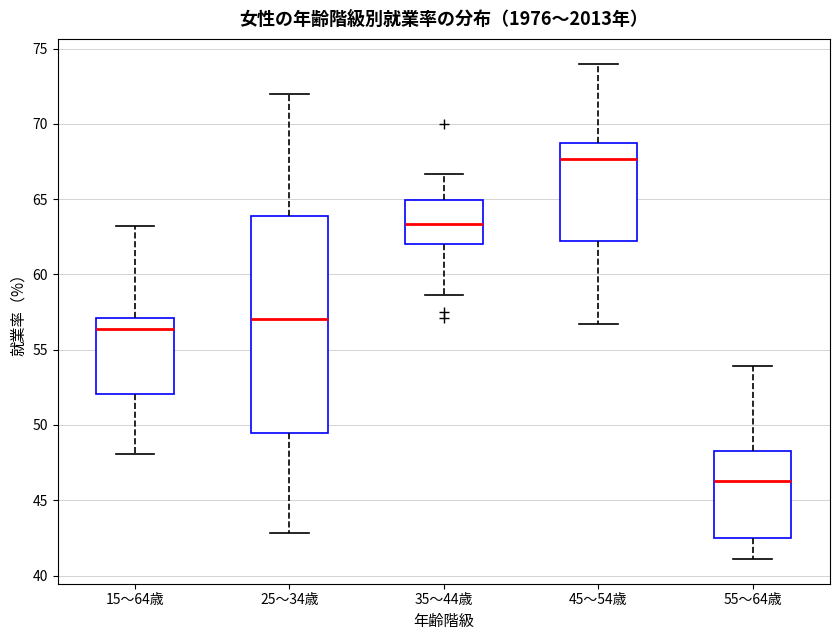

Which box is the tallest, from its lower edge to its upper edge?

25〜34歳